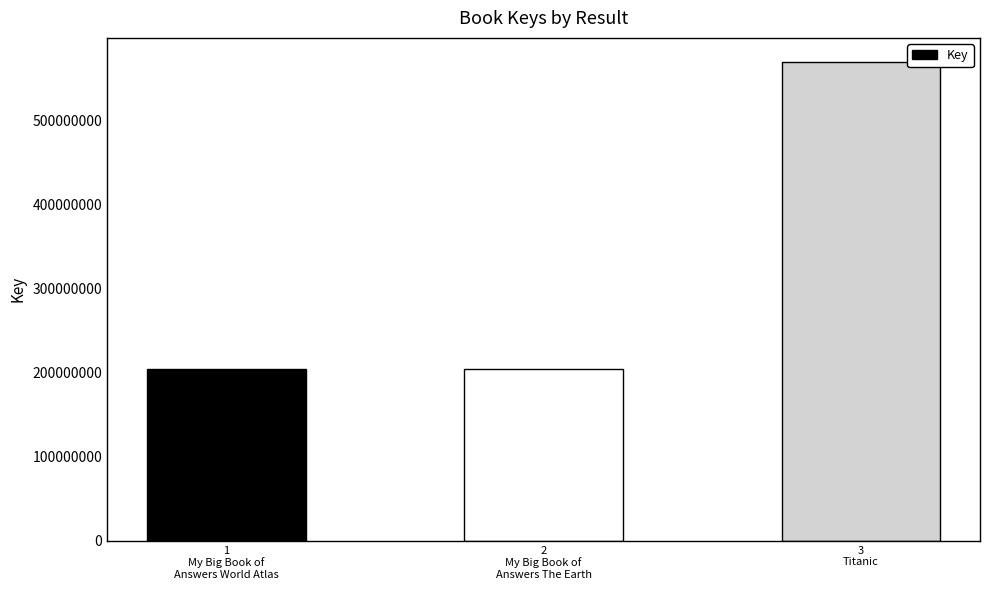

What is the greatest value displayed?

569941594